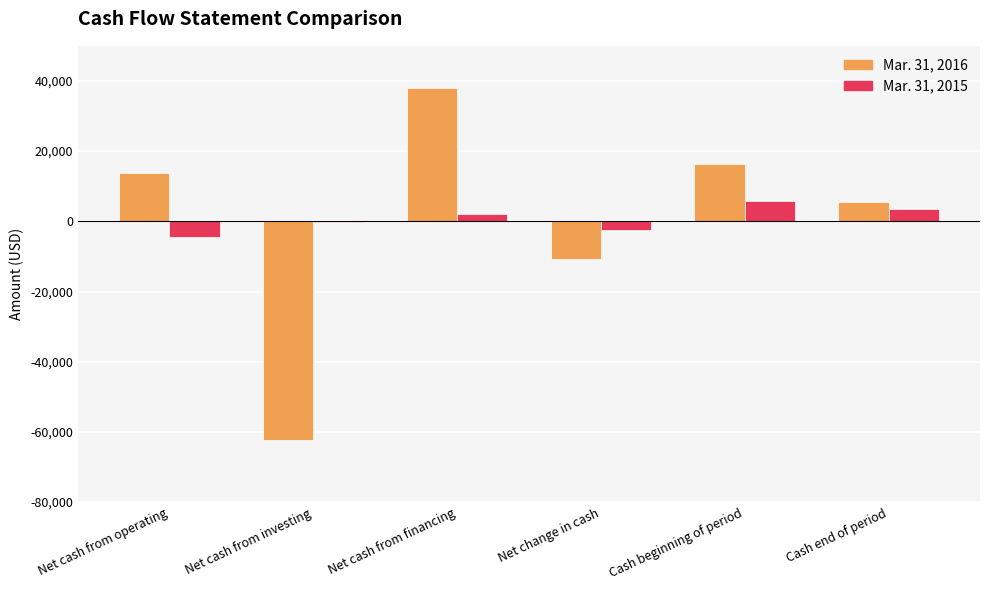

What is the greatest value displayed?

37941